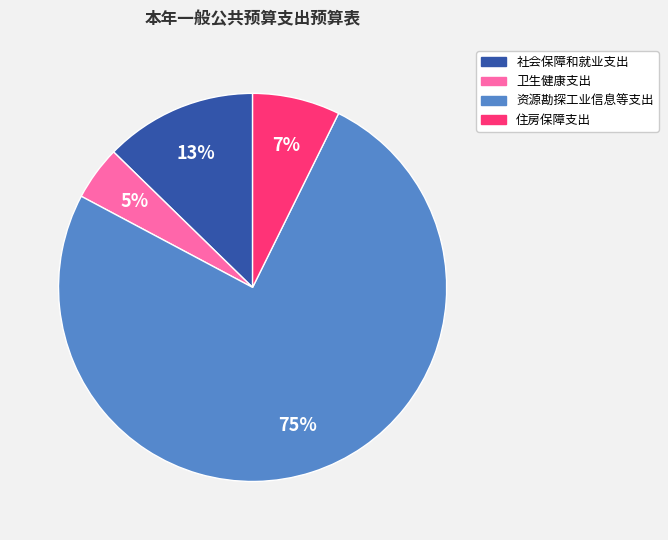

Which slice represents more than half of the pie?

资源勘探工业信息等支出